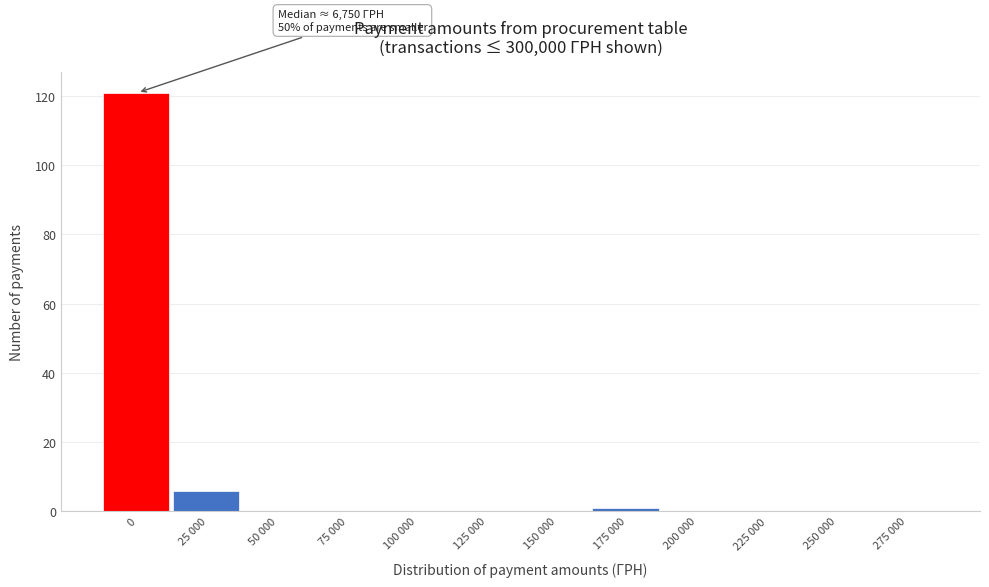

Reading left to right, list all the values displayed in this chart.

0=121	25 000=6	50 000=0	75 000=0	100 000=0	125 000=0	150 000=0	175 000=1	200 000=0	225 000=0	250 000=0	275 000=0